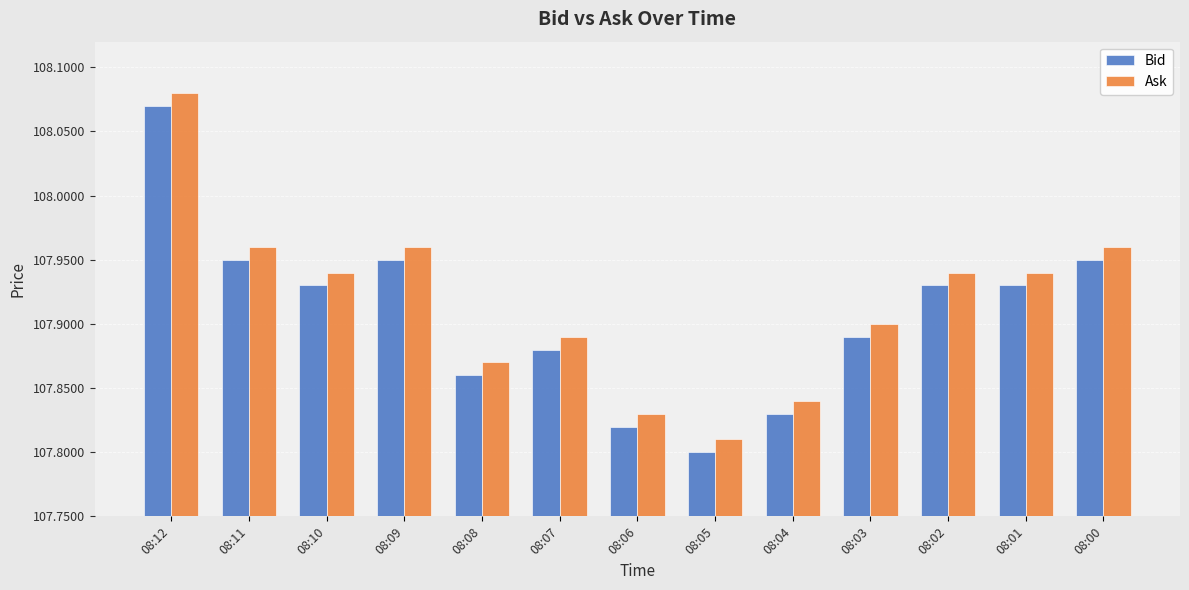

Count the number of data series in this chart.

2